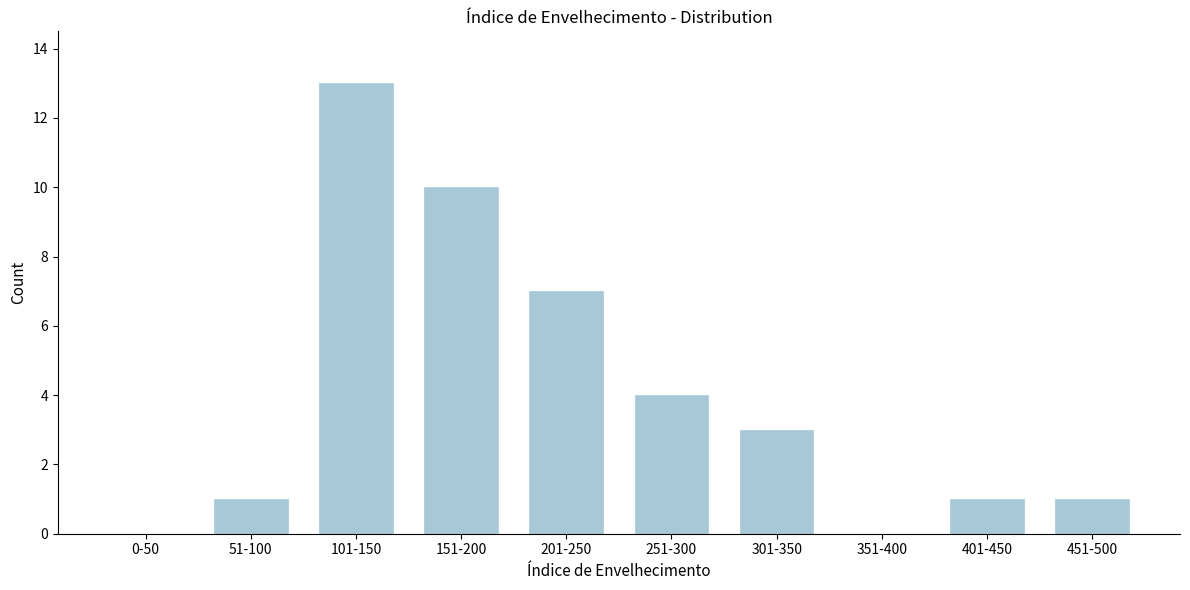

Reading left to right, transcribe all the data shown in this chart.

0-50=0	51-100=1	101-150=13	151-200=10	201-250=7	251-300=4	301-350=3	351-400=0	401-450=1	451-500=1